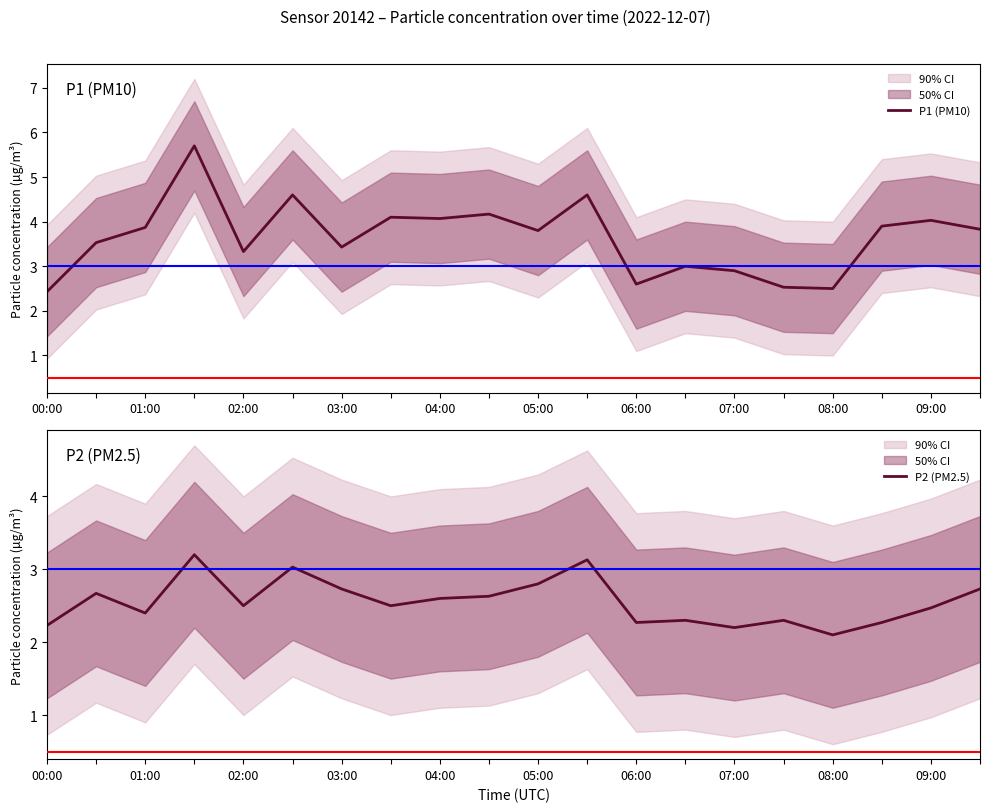

The value of P1 (PM10) at 04:00 is 1.6. True or false?

False